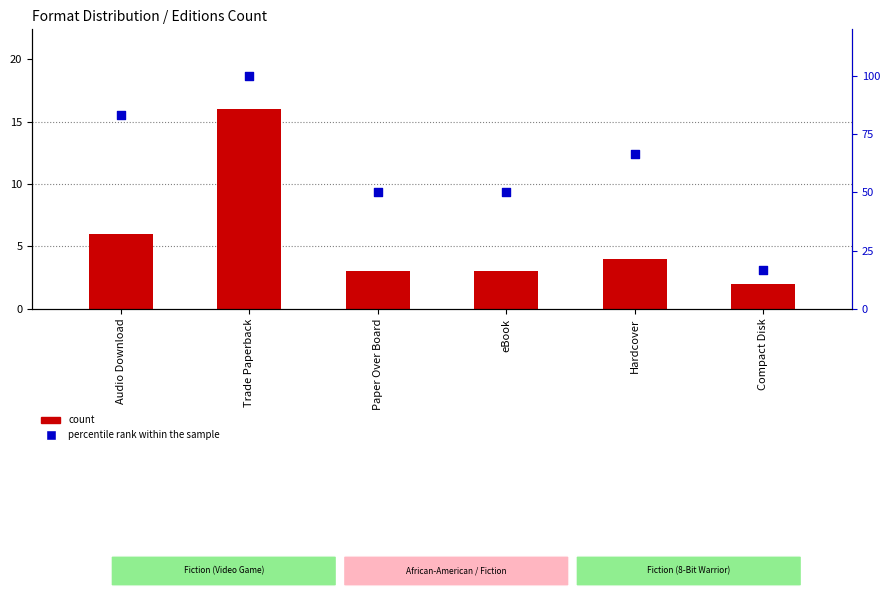

What are all the series names shown in the legend?

count, percentile rank within the sample